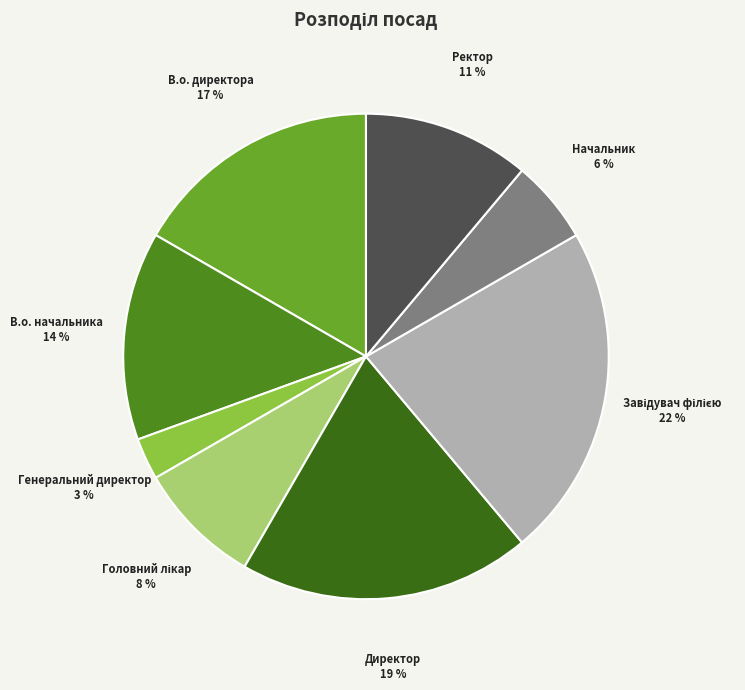

To the nearest percent, what portion does В.о. начальника represent?

14%